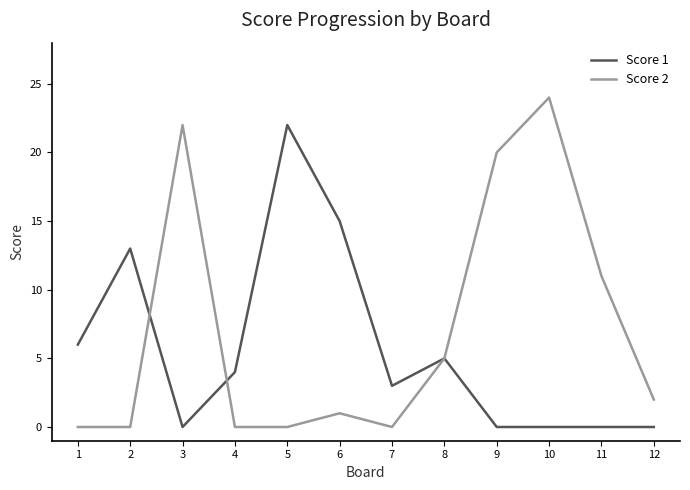

The Score 2 series shows -10 at 7. True or false?

False